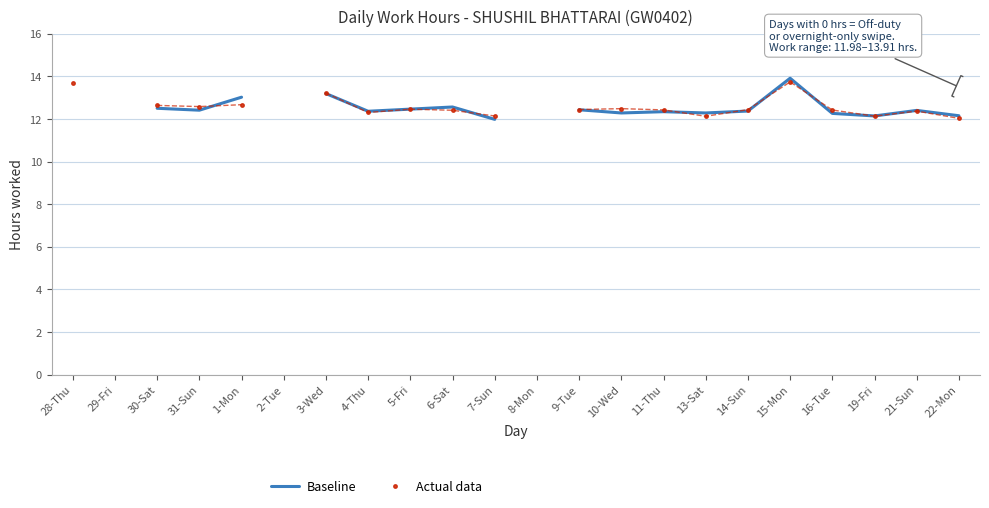

The value of Baseline at 31-Sun is 12.4. True or false?

True